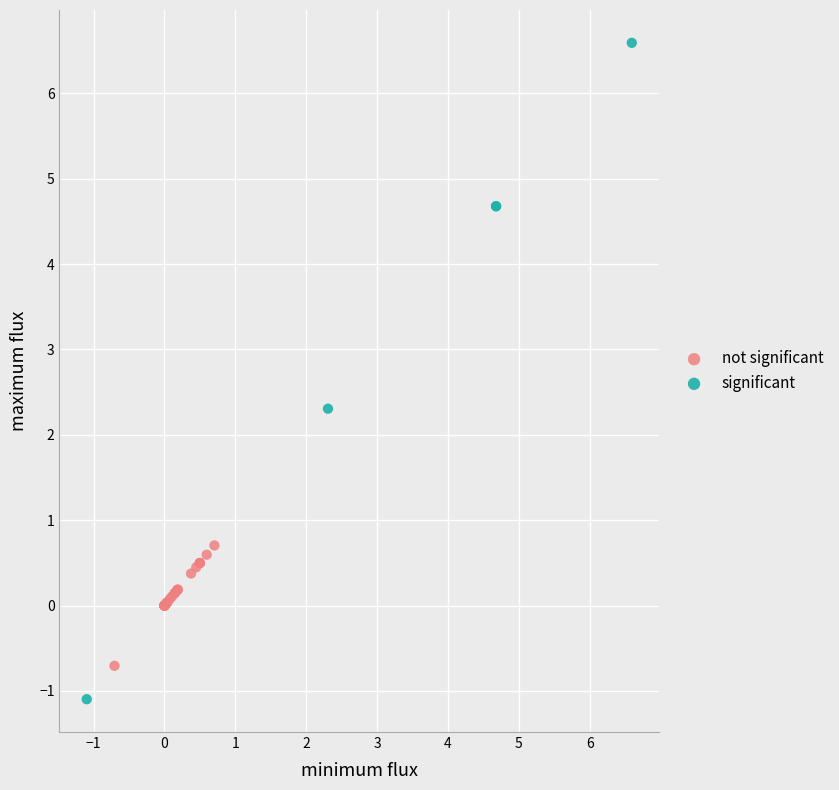

Which series reaches the minimum Y coordinate?

significant